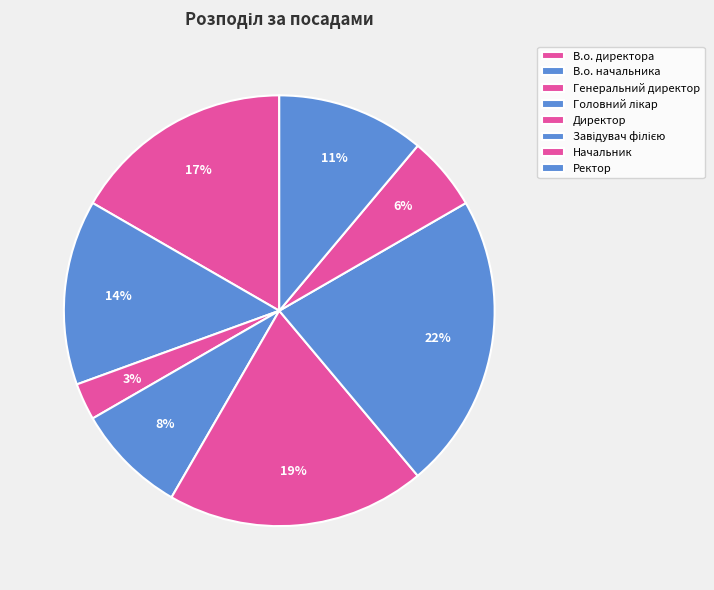

How many segments does this pie chart have?

8